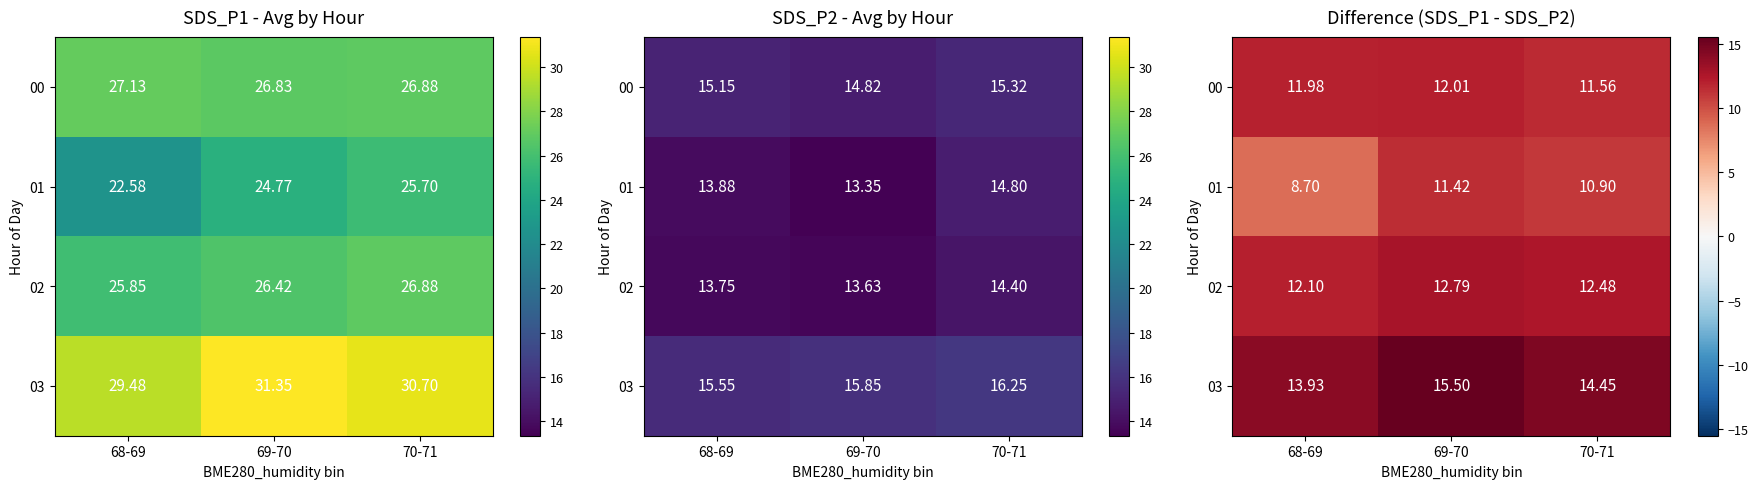

How many distinct data groups are displayed?

4